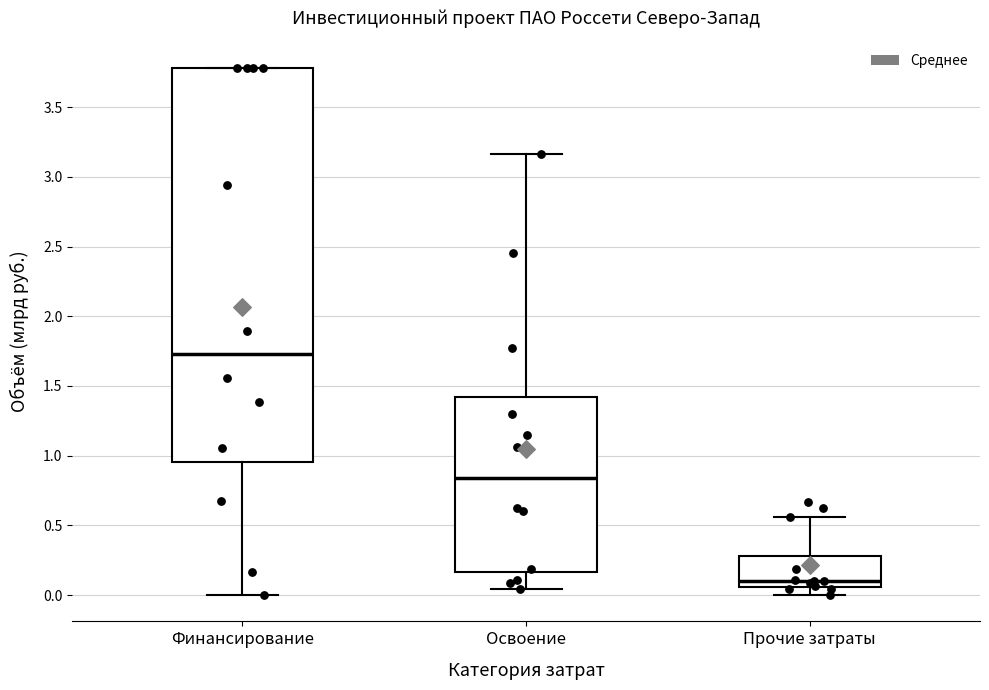

Reading left to right, transcribe this box plot: for each box, give where its median line is, the range the box spans, and where its two whiskers end, as read against the y-axis. The values are not printed on the chart, so give them approximately, as read against the axis.

Финансирование: median 1.75, box 0.95 to 3.80, whiskers 0.00 to 3.80
Освоение: median 0.85, box 0.15 to 1.40, whiskers 0.05 to 3.15
Прочие затраты: median 0.10, box 0.05 to 0.30, whiskers 0.00 to 0.55